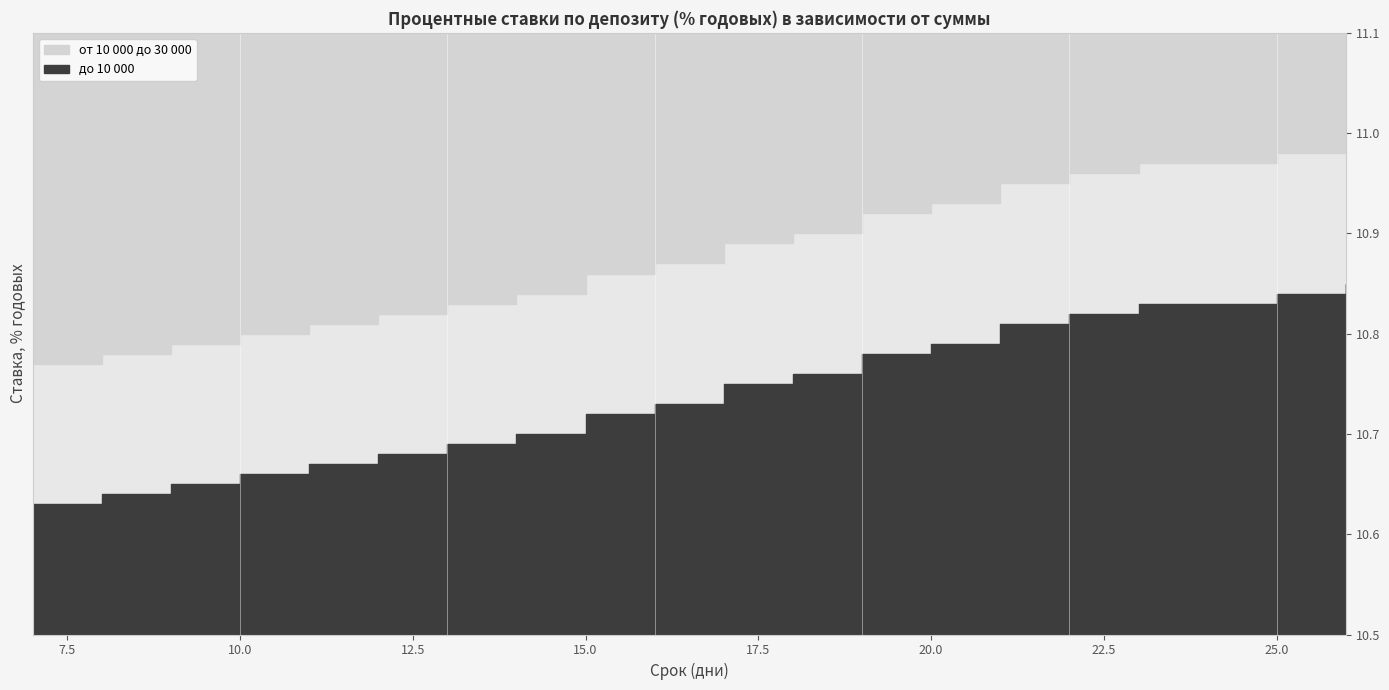

What are all the series names shown in the legend?

до 10 000, от 10 000 до 30 000